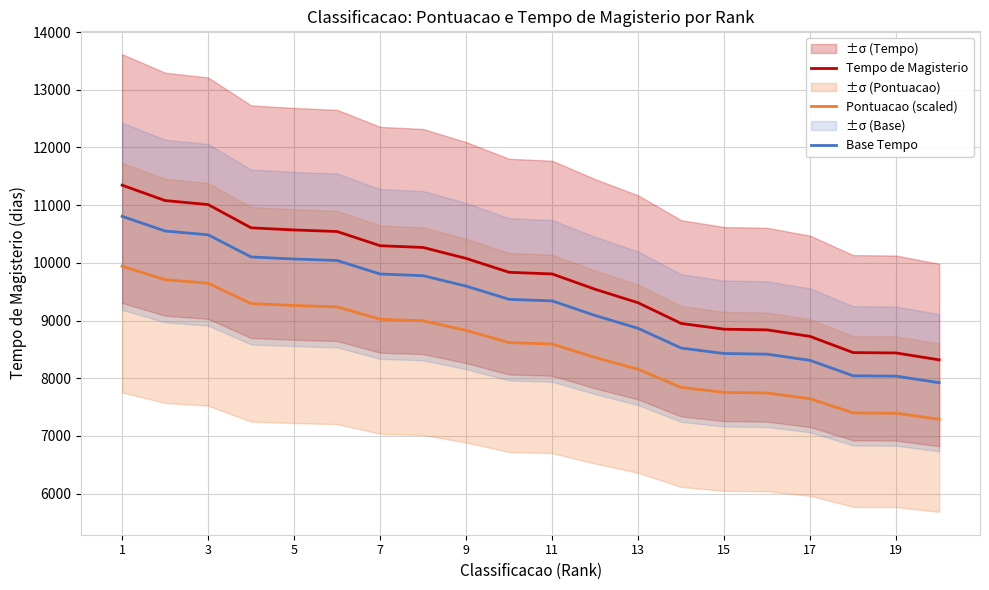

True or false: Tempo de Magisterio and Pontuacao (scaled) intersect in this chart.

False